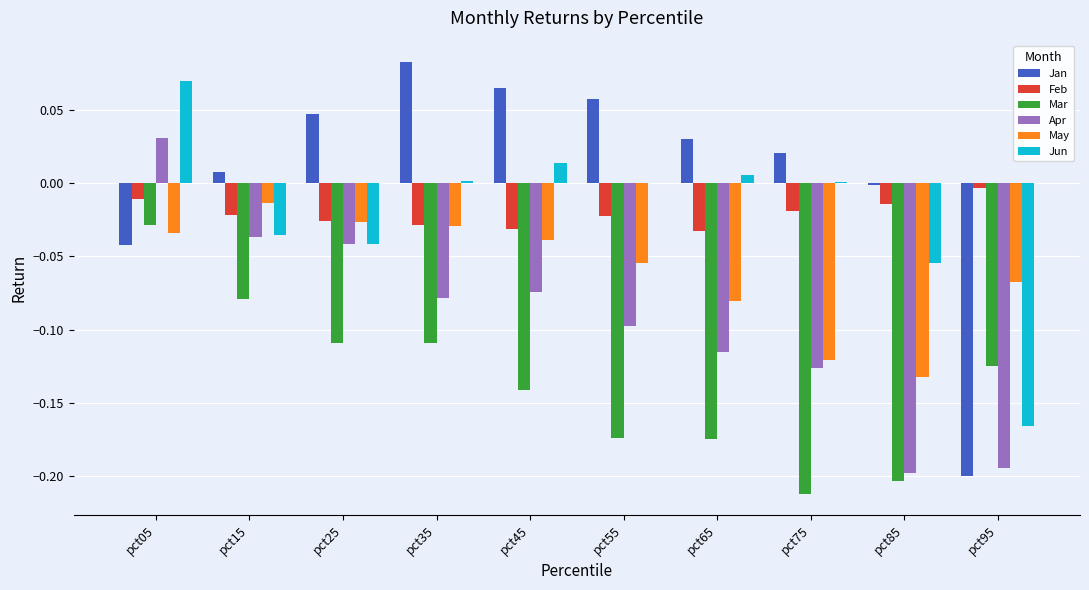

At which category is the sum across all series the highest?

pct05